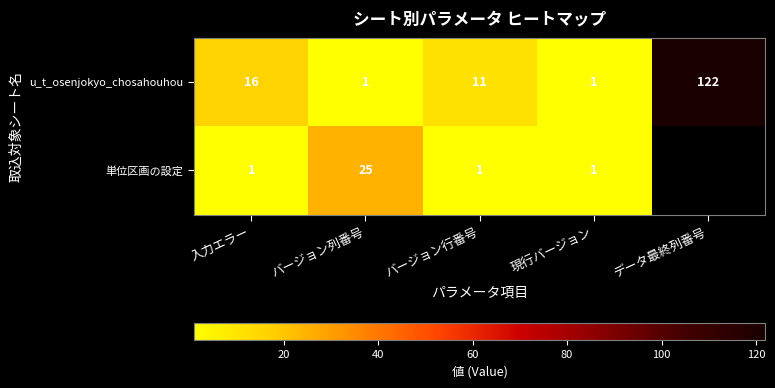

What is the greatest value displayed?

122.0